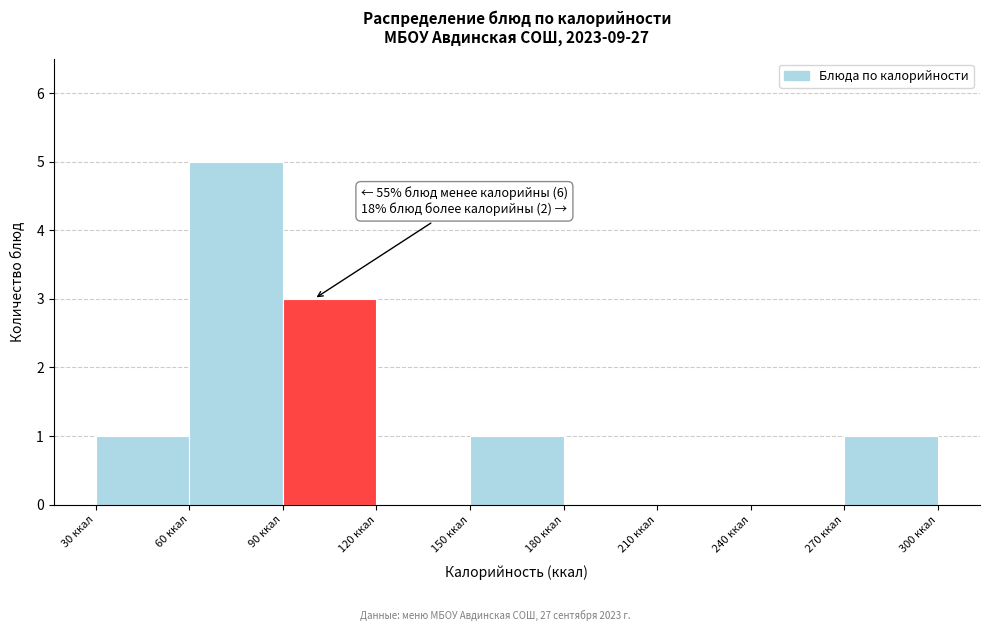

Which range on the x-axis has the tallest bar?

60 to 90